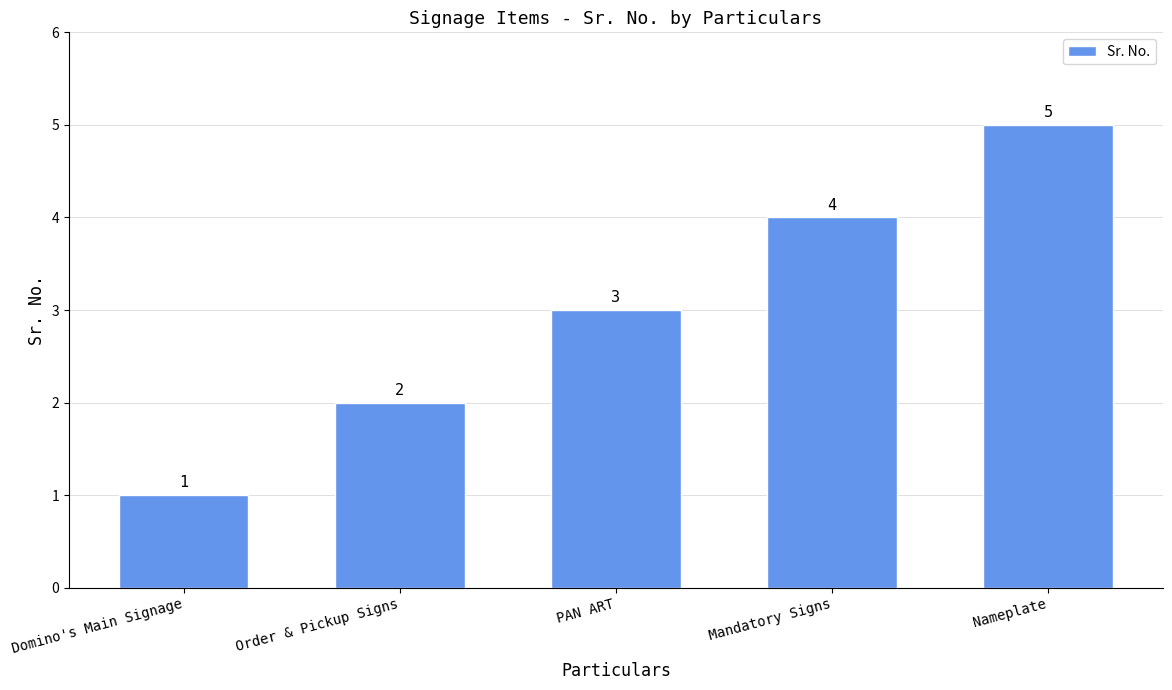

Where is the data nearest to the value 3?

PAN ART